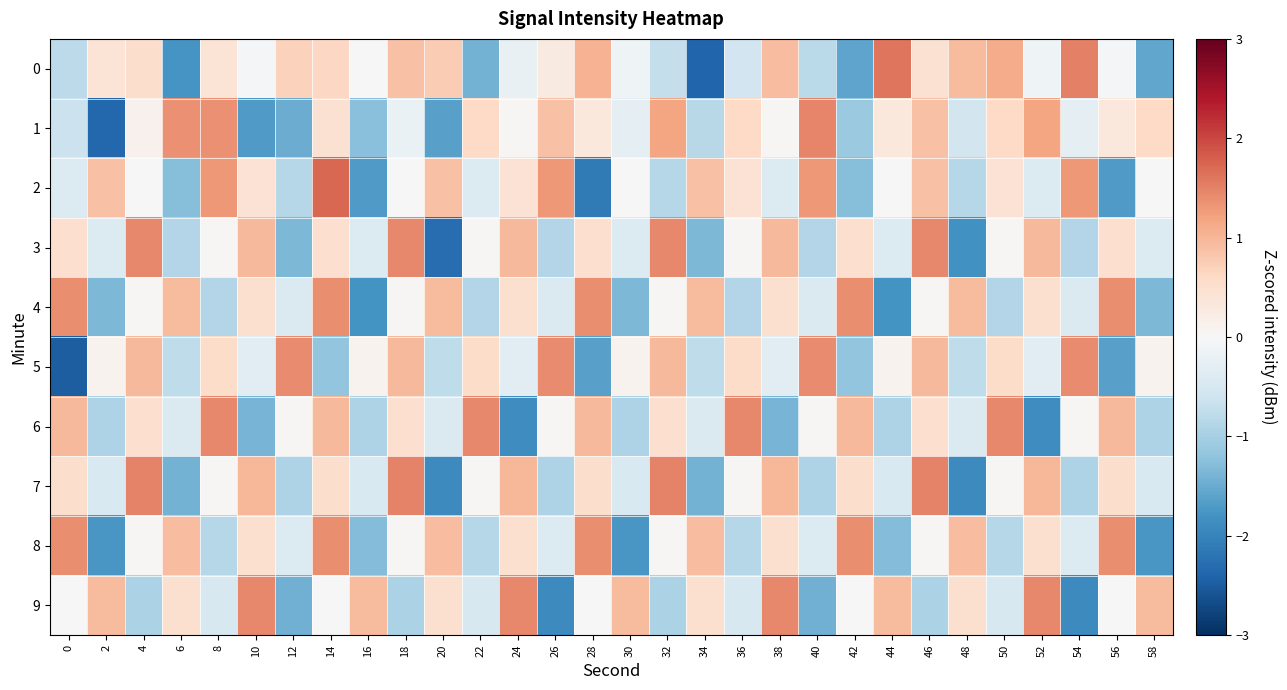

Rank the series by their maximum value, from highest to lowest.

2, 0, 7, 1, 3, 6, 9, 5, 4, 8